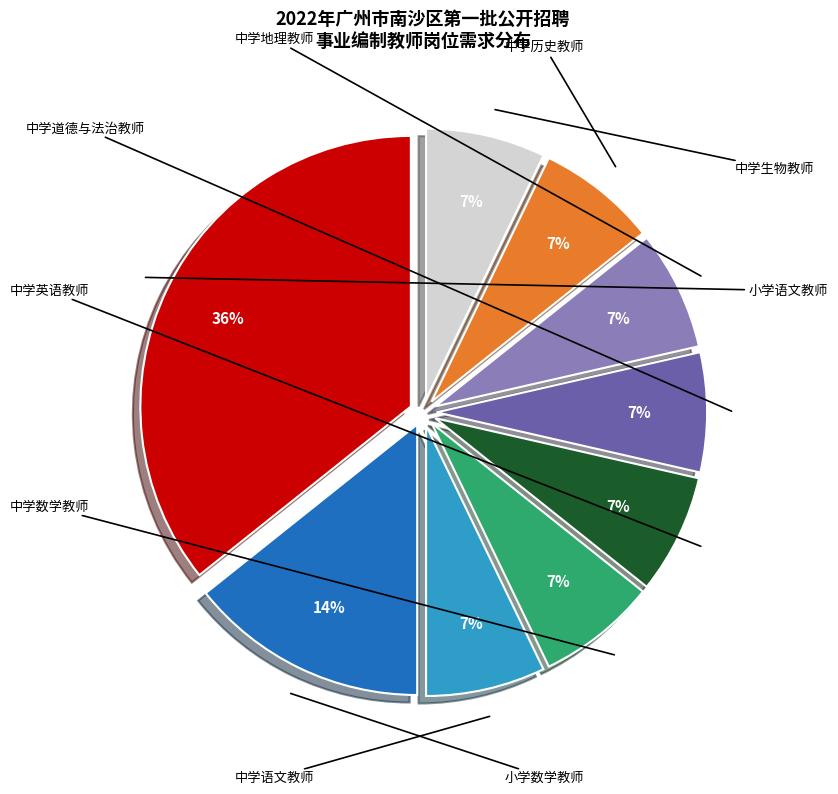

Does 中学生物教师 account for over 50% of the chart?

No